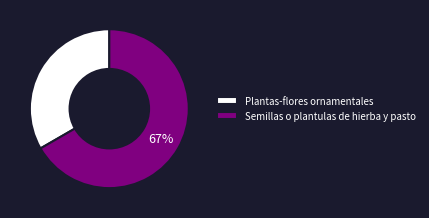

Do Plantas-flores ornamentales and Semillas o plantulas de hierba y pasto together represent more than half of the pie?

Yes